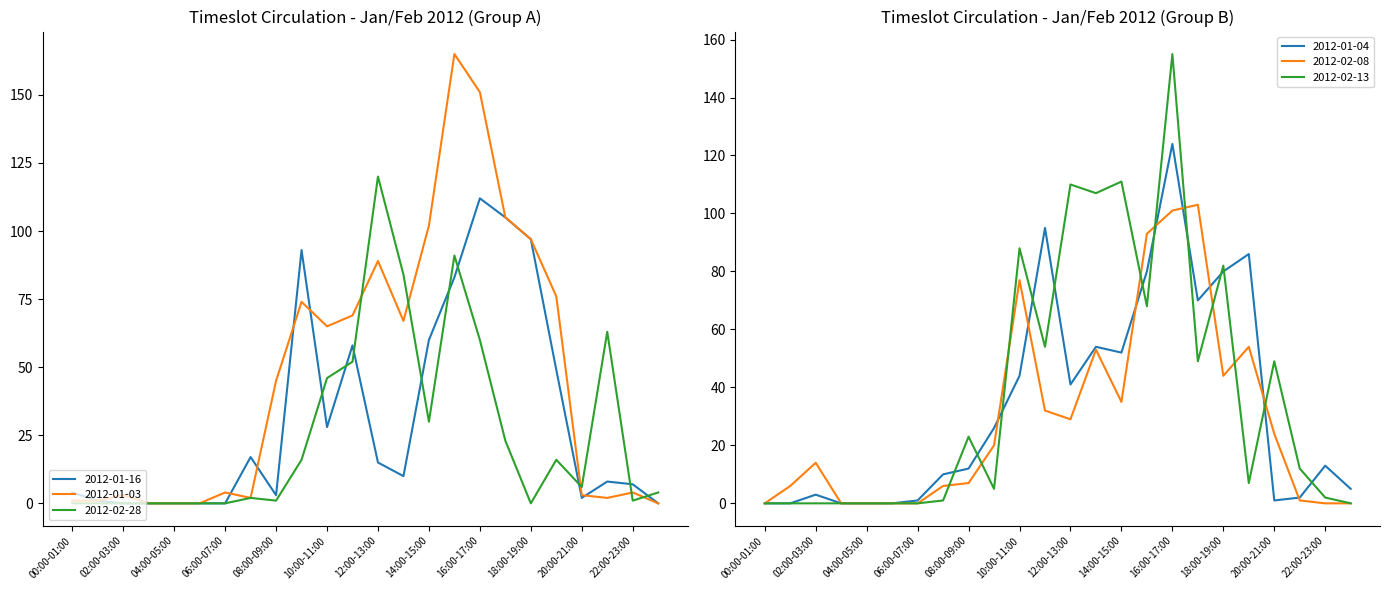

Which has a higher value, 00:00-01:00 or 19:00-20:00?

19:00-20:00